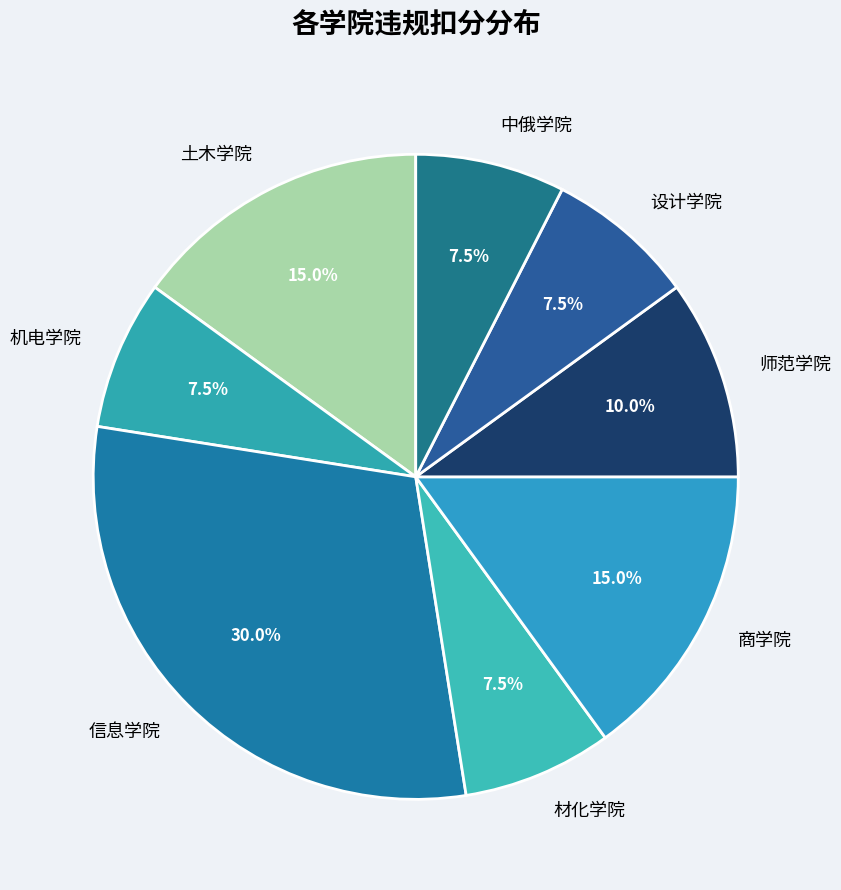

Which slice is the largest?

信息学院